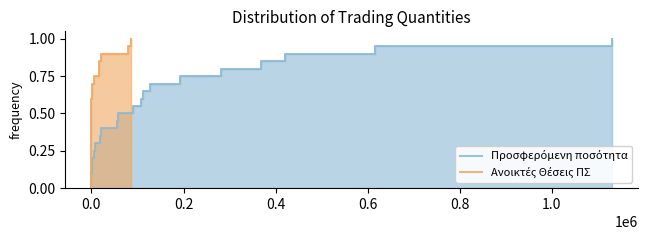

True or false: Ανοικτές Θέσεις ΠΣ and Προσφερόμενη ποσότητα cross at least once.

False